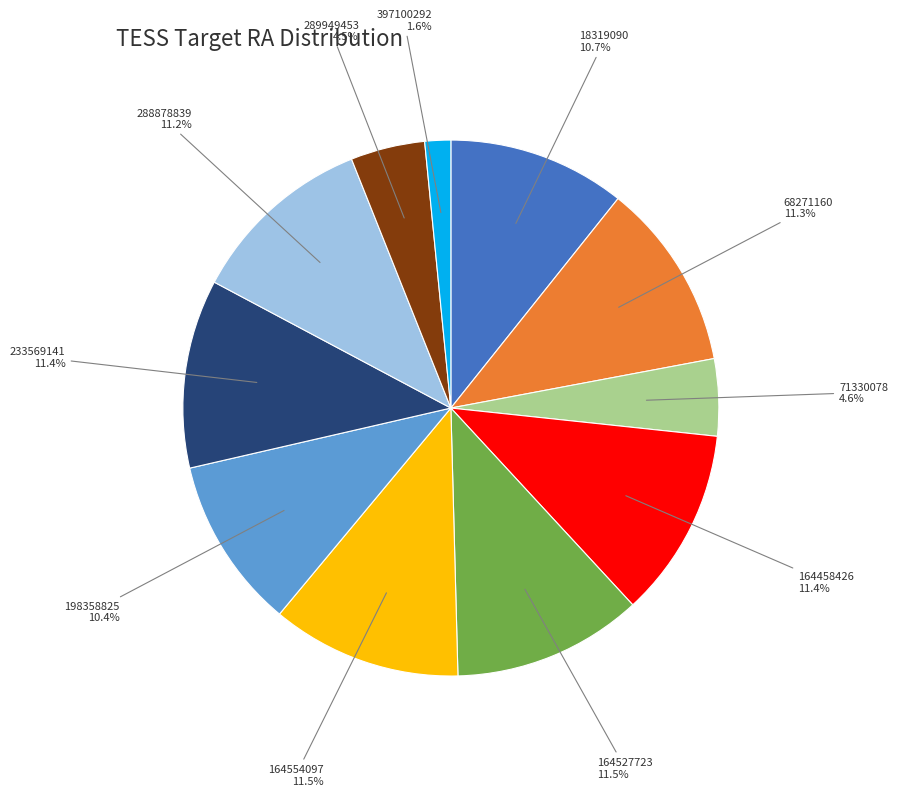

Is there any slice that represents more than half of the pie?

No